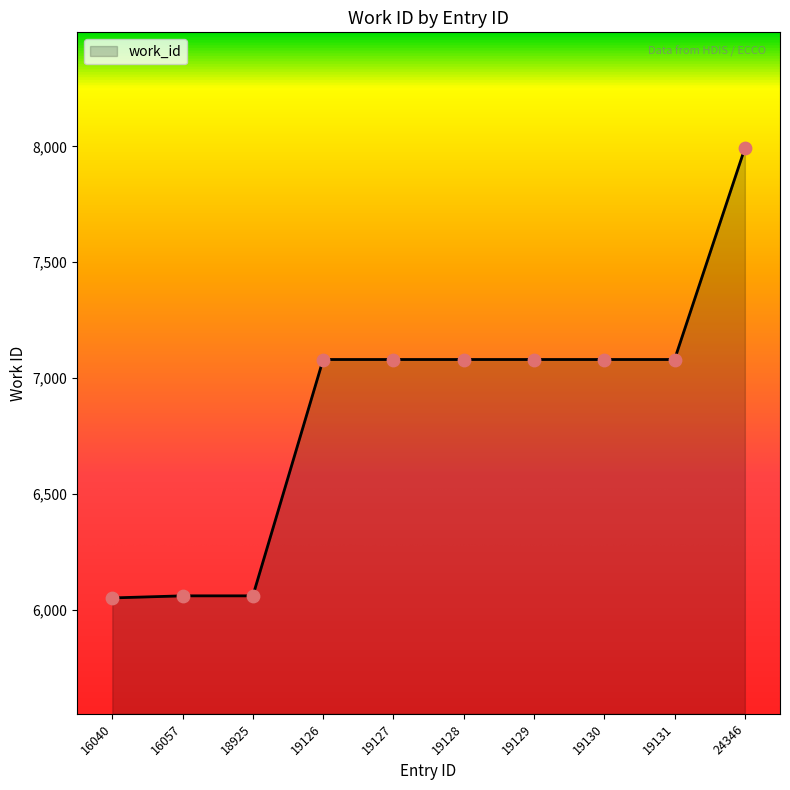

What is the ratio of the value at 16040 to the value at 16057?

1.0